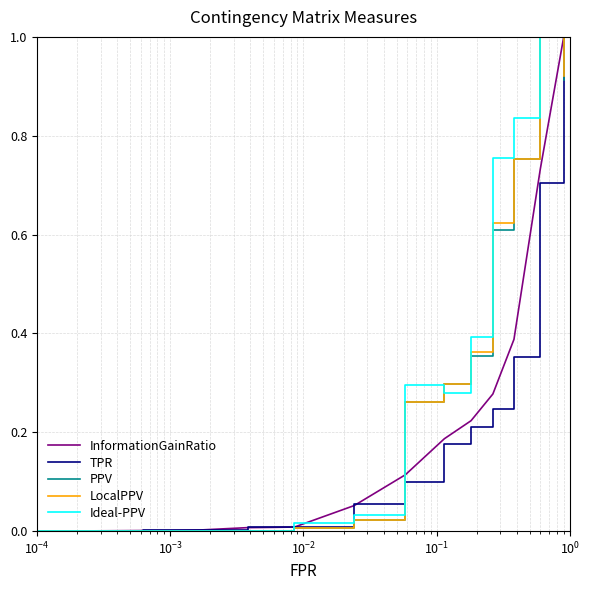

True or false: Ideal-PPV and TPR cross at least once.

True